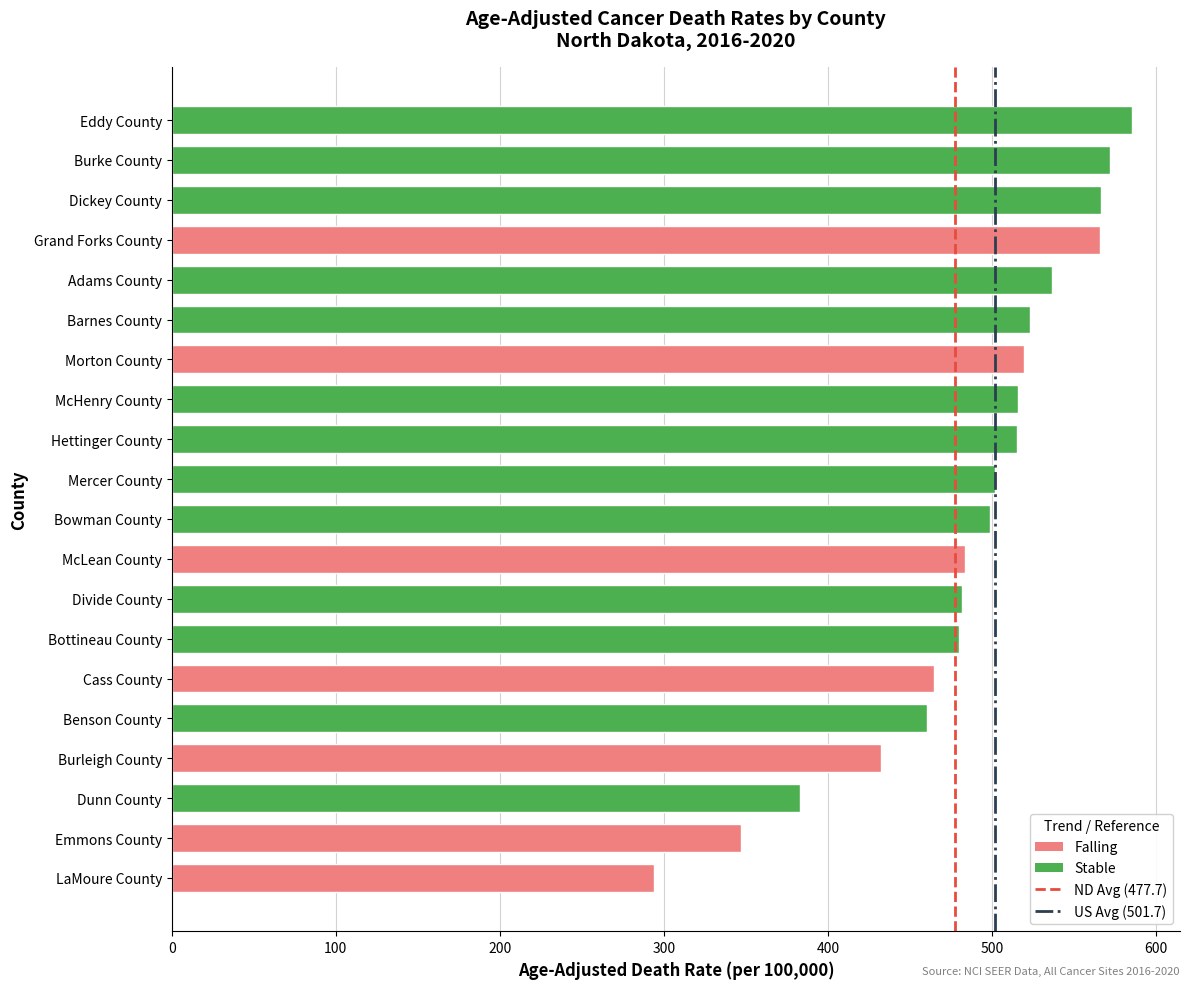

Which has a higher value, Cass County or Emmons County?

Cass County